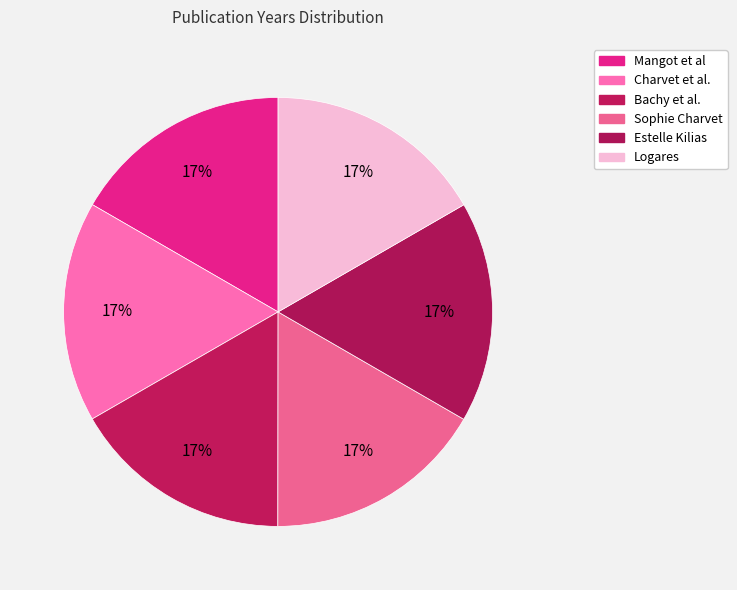

How many slices are in this pie chart?

6